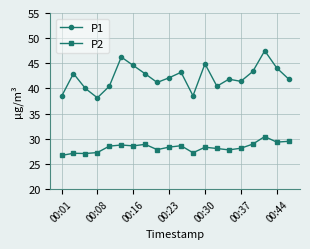

True or false: P2 has more than 1 interior local peaks.

True